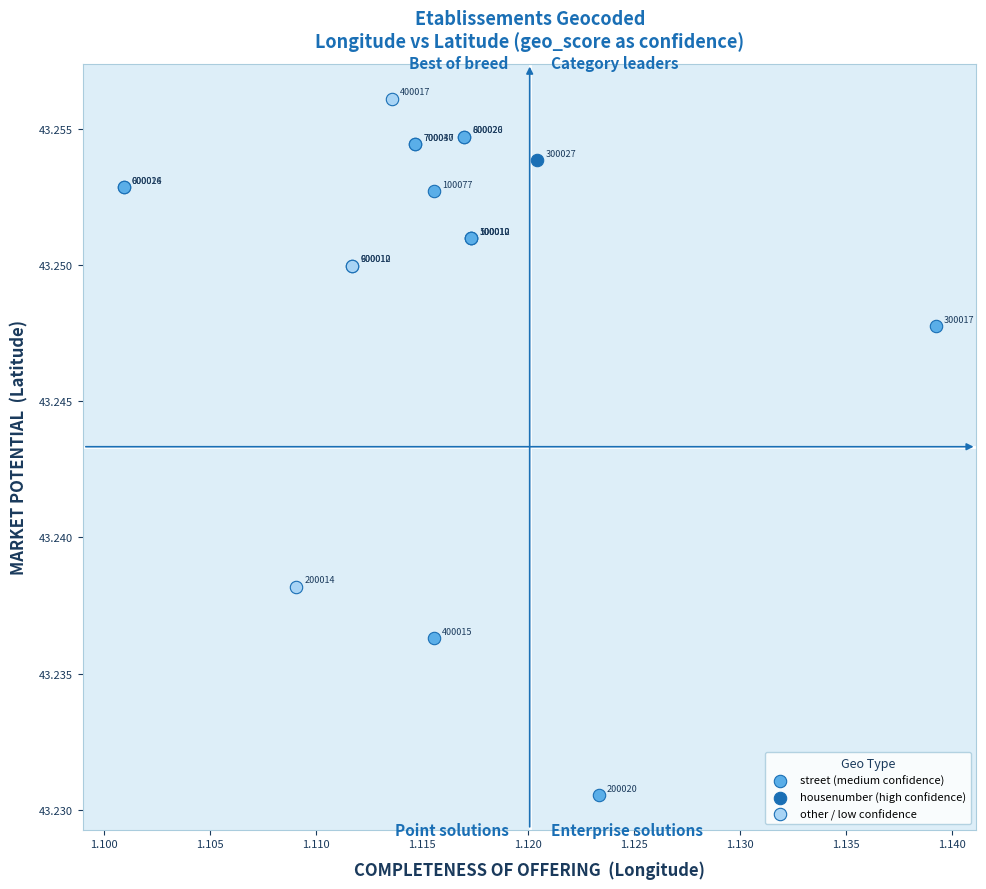

Which series reaches the minimum Y coordinate?

street (medium confidence)